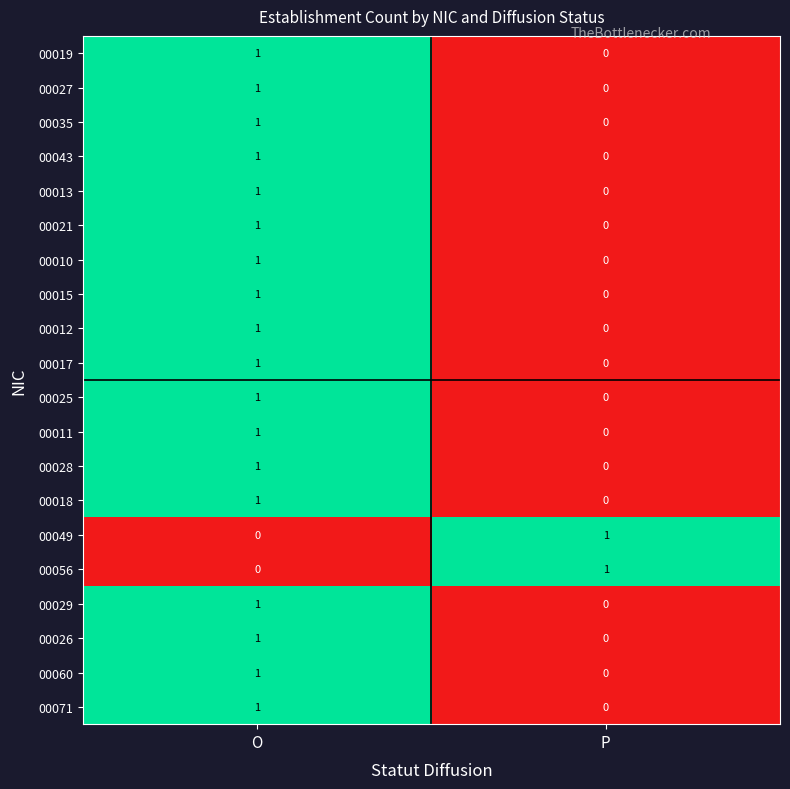

At which label does 00028 reach its peak?

O